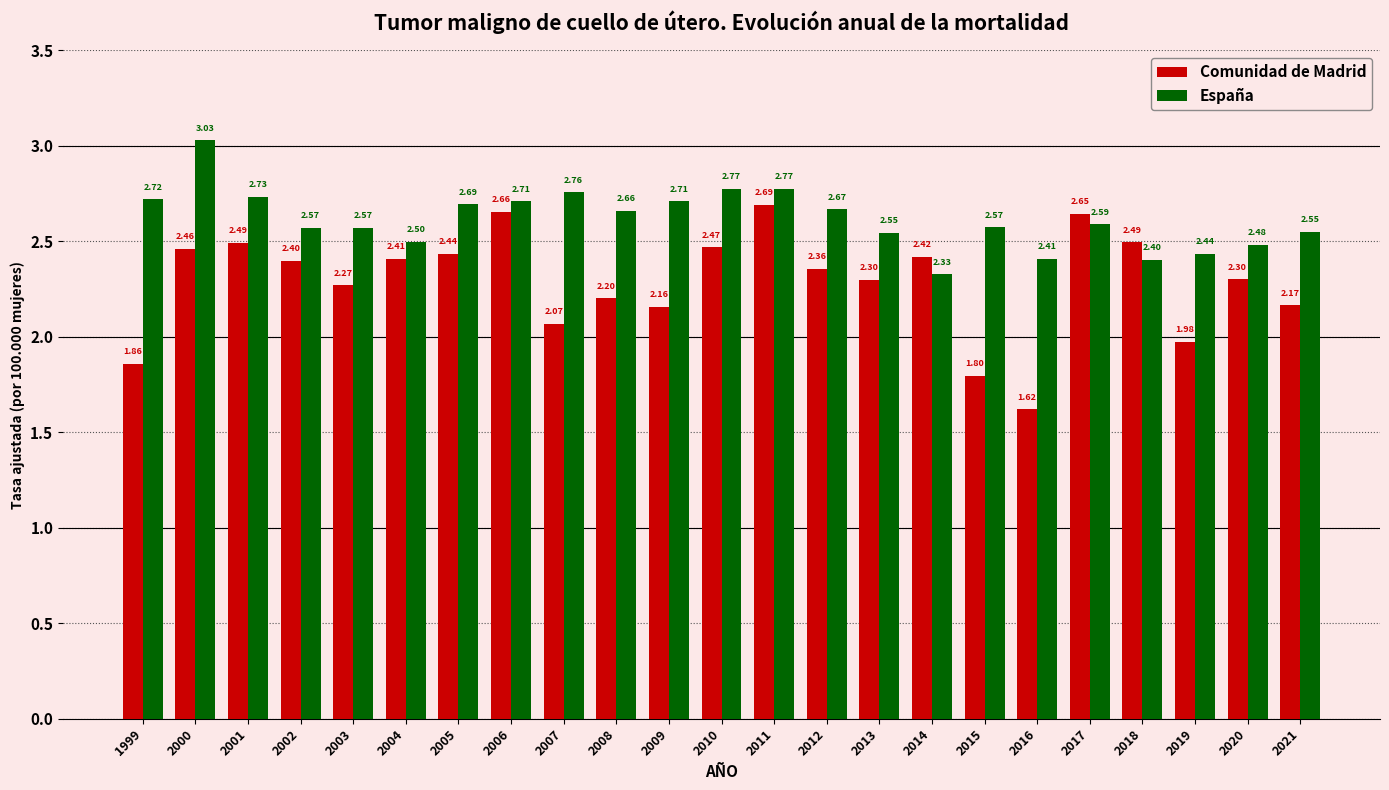

How many data points in Comunidad de Madrid are less than 2?

4